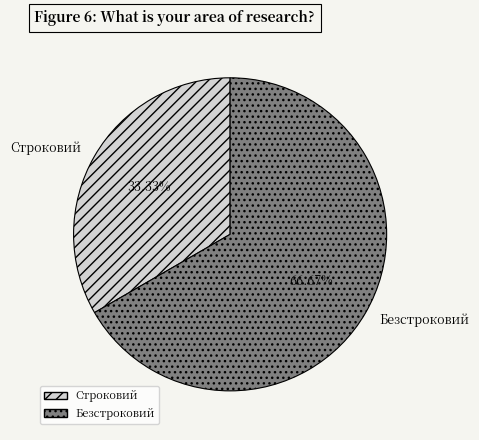

To the nearest percent, what is the combined percentage of Строковий and Безстроковий?

100%